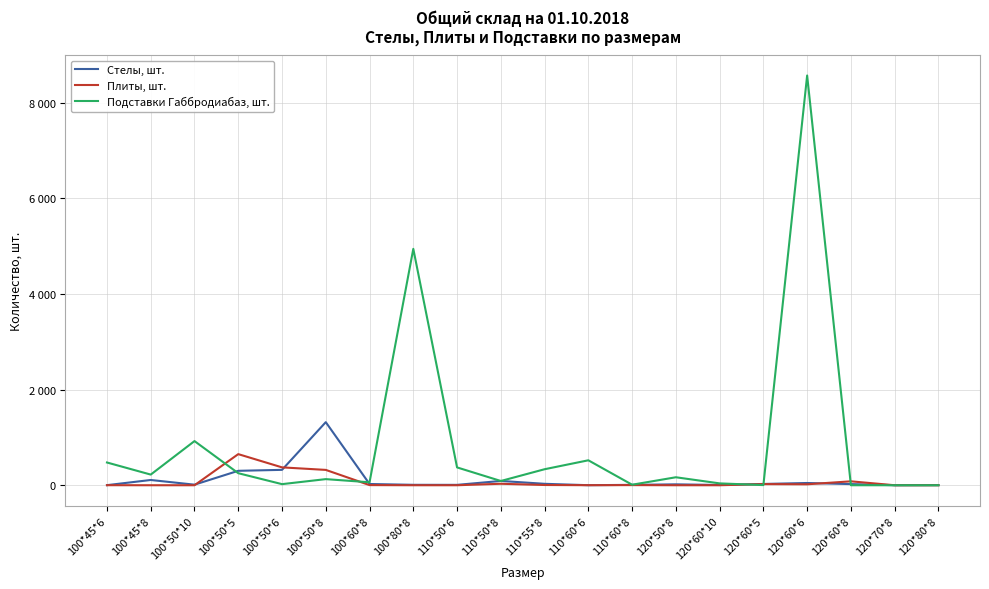

How many times do Стелы, шт. and Плиты, шт. cross each other?

4